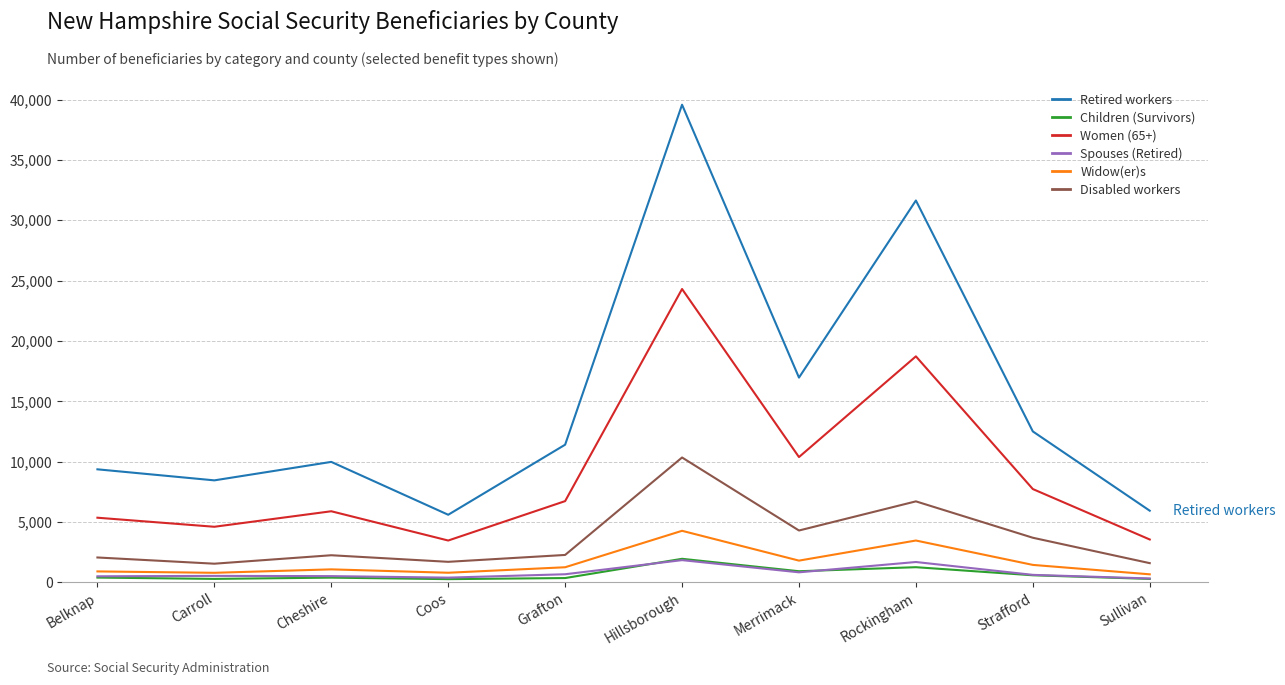

What is the difference between the maximum and minimum values in the Children (Survivors) series?

1685